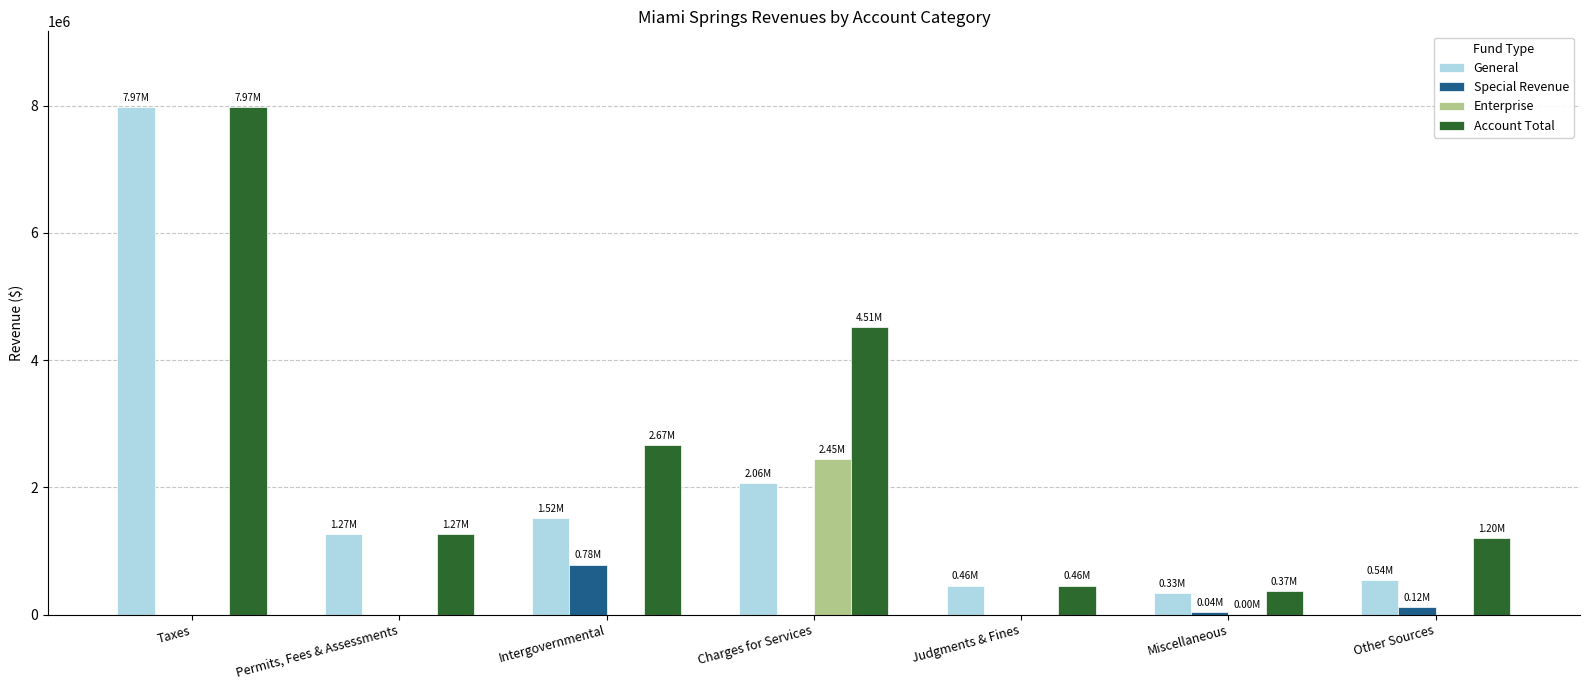

Which series has the largest total across all categories?

Account Total